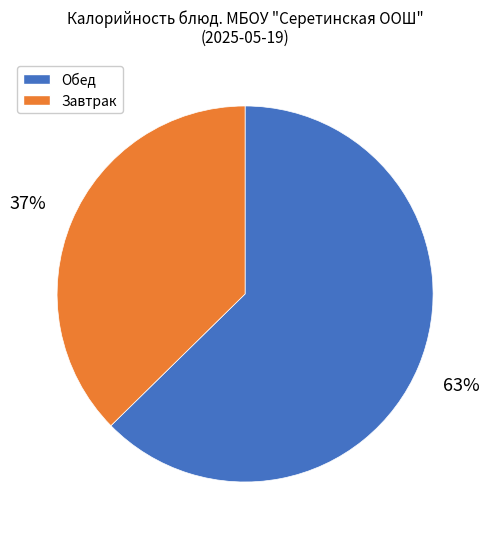

How many slices are in this pie chart?

2